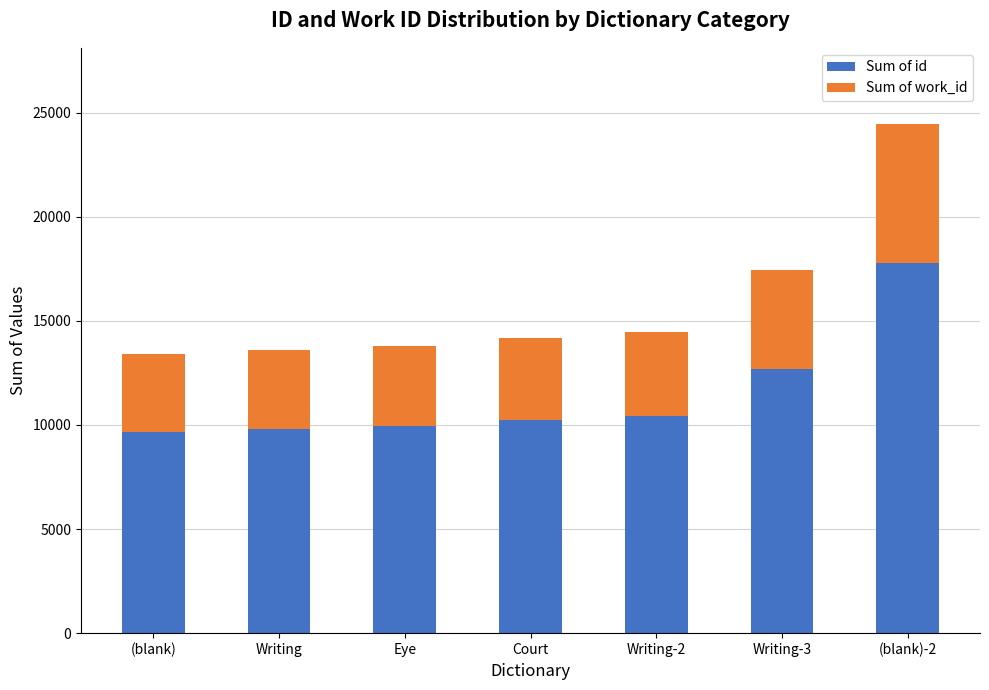

At which category is the sum across all series the highest?

(blank)-2